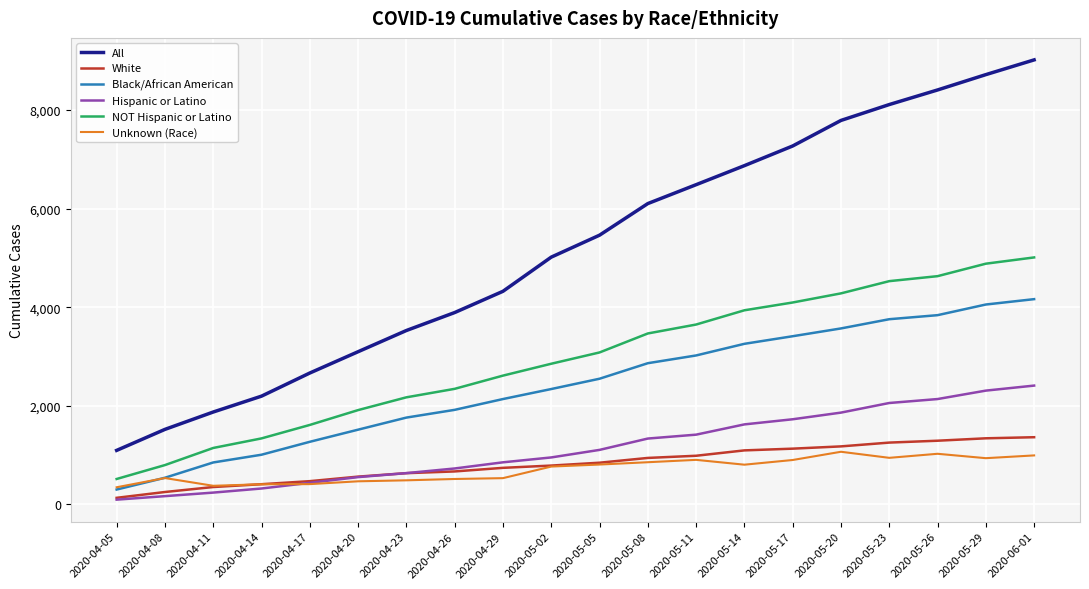

How many series are shown in this chart?

6